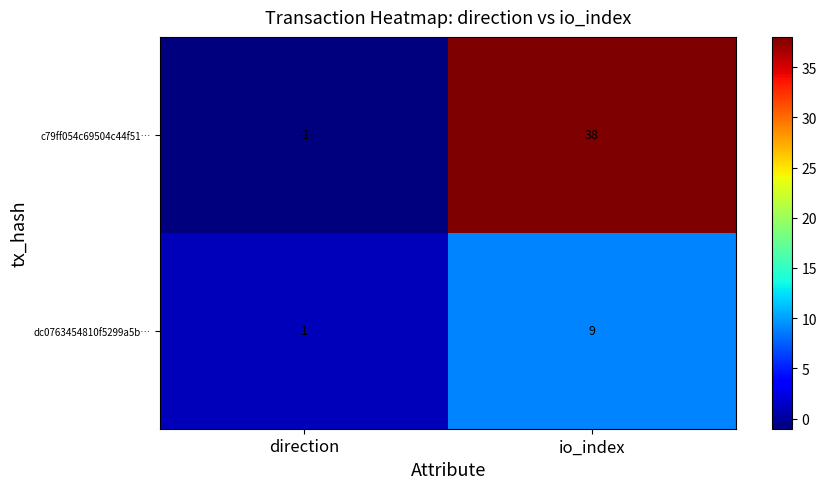

Which category has the highest value in the dc0763454810f5299a5b… series?

io_index